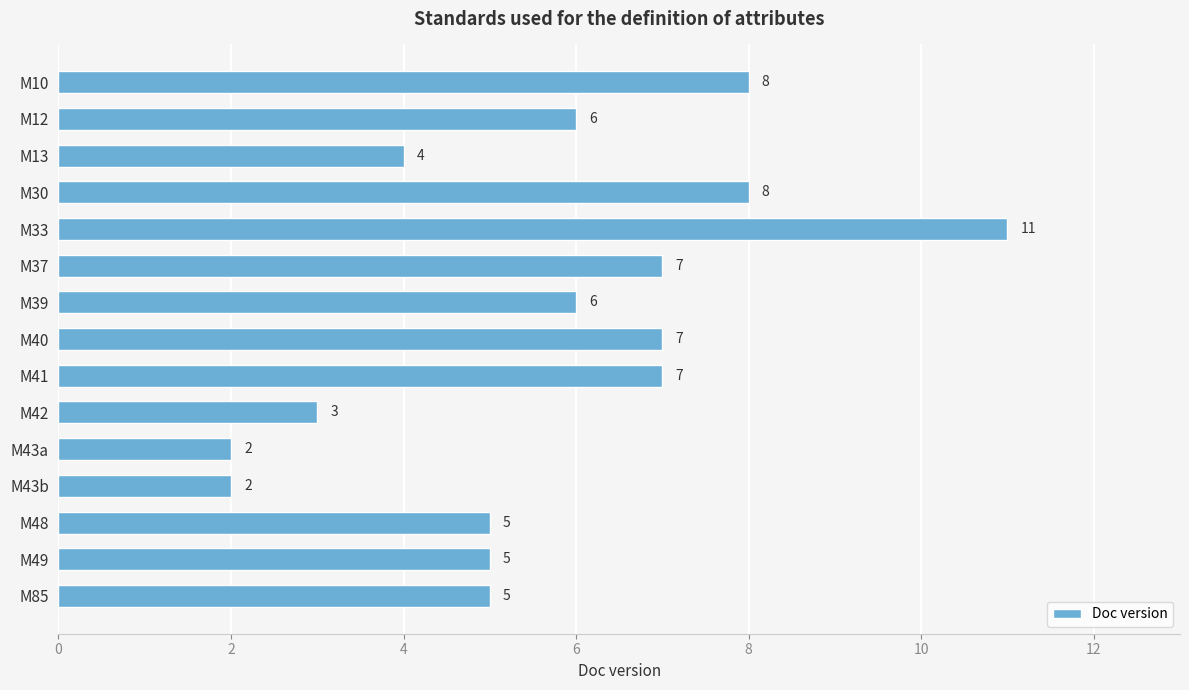

The chart shows a value of 14 at M30. True or false?

False